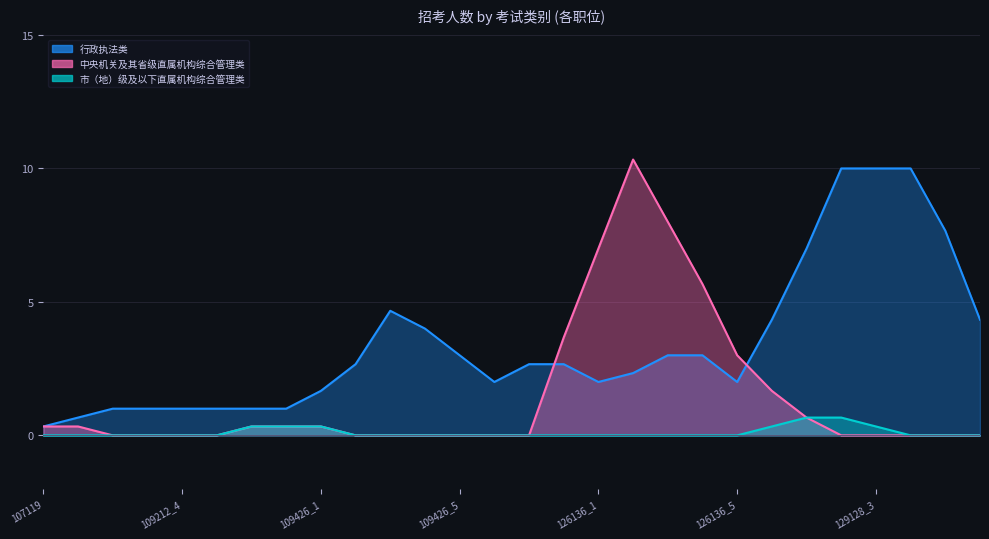

List the series in order of their overall mean, highest first.

行政执法类, 中央机关及其省级直属机构综合管理类, 市（地）级及以下直属机构综合管理类